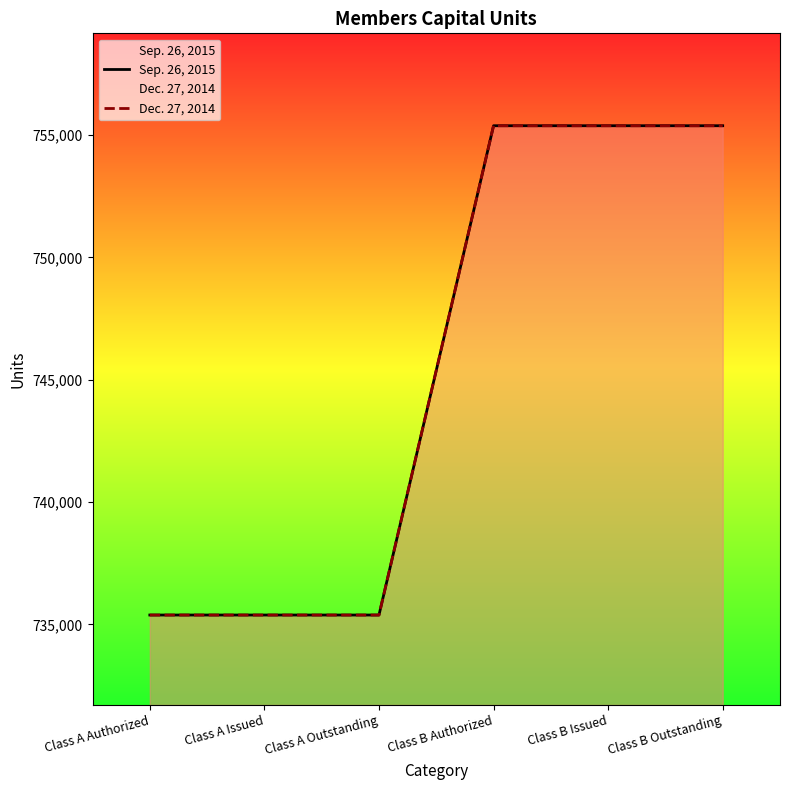

Is it true that Dec. 27, 2014 equals 735385 at Class A Issued?

True